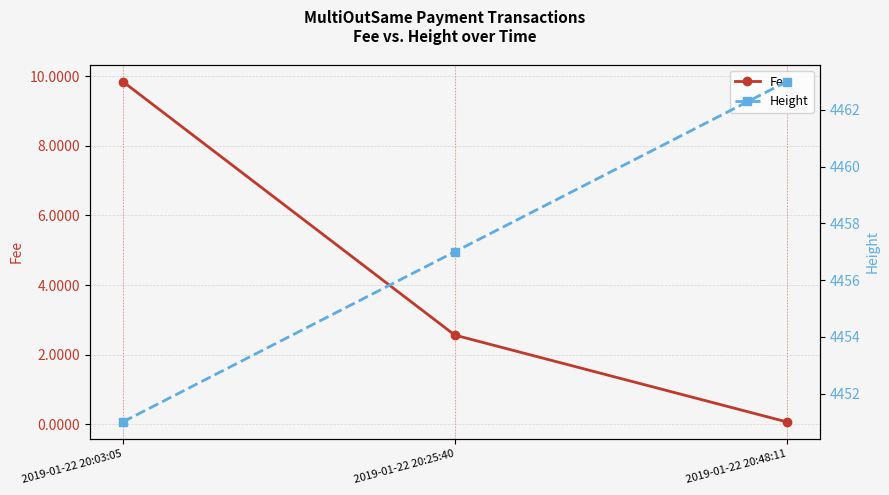

List the series in order of their peak value, highest first.

Height, Fee